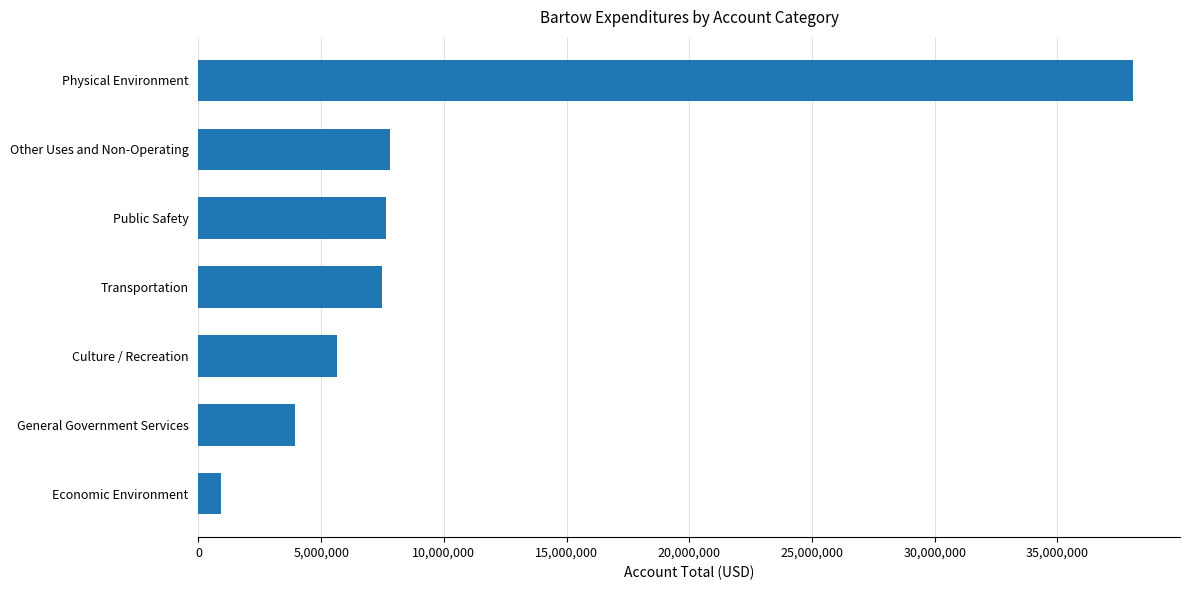

What is the change in value from Economic Environment to Physical Environment?

+37182482